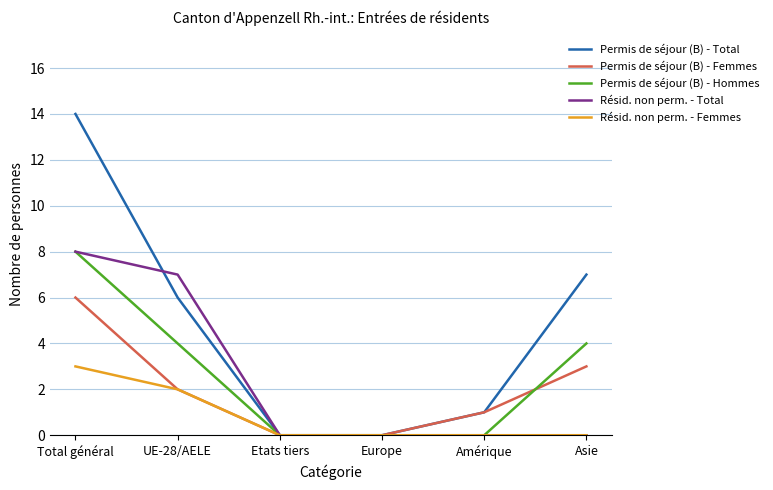

How many Résid. non perm. - Femmes values are between 0 and 2?

5